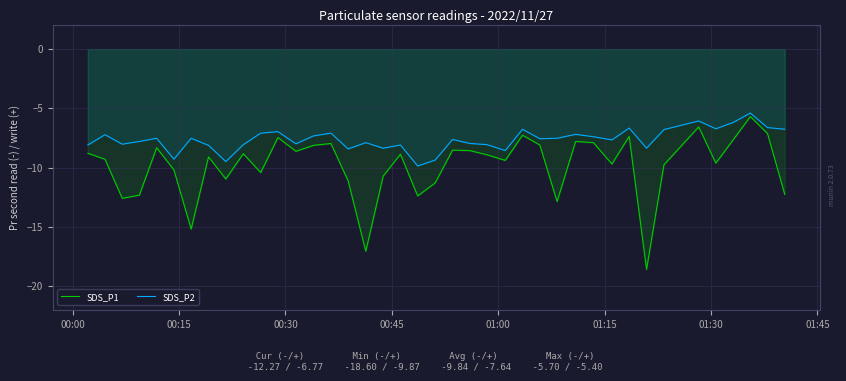

What is the value of the SDS_P1 point at the 22nd from the left?

-8.5